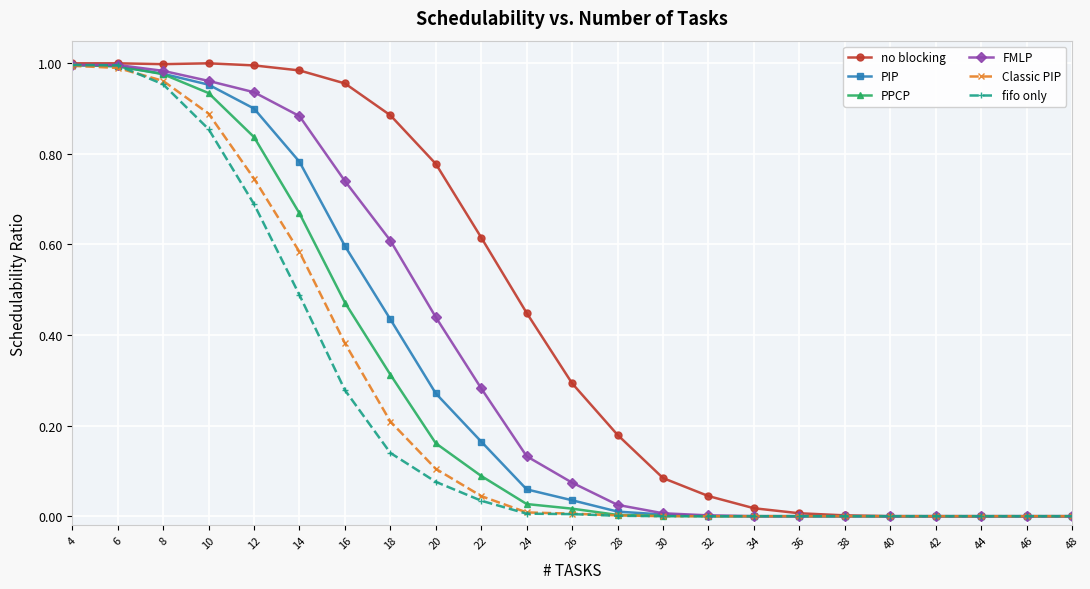

The no blocking series shows 0.0 at 38. True or false?

True